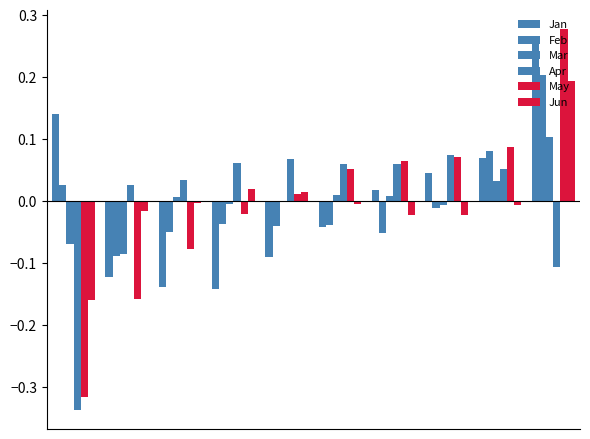

Reading left to right, transcribe all the data shown in this chart.

Jan: 0.1	-0.1	-0.1	-0.1	-0.1	-0.0	0.0	0.0	0.1	0.3
Feb: 0.0	-0.1	-0.0	-0.0	-0.0	-0.0	-0.1	-0.0	0.1	0.2
Mar: -0.1	-0.1	0.0	-0.0	-0.0	0.0	0.0	-0.0	0.0	0.1
Apr: -0.3	0.0	0.0	0.1	0.1	0.1	0.1	0.1	0.1	-0.1
May: -0.3	-0.2	-0.1	-0.0	0.0	0.1	0.1	0.1	0.1	0.3
Jun: -0.2	-0.0	-0.0	0.0	0.0	-0.0	-0.0	-0.0	-0.0	0.2